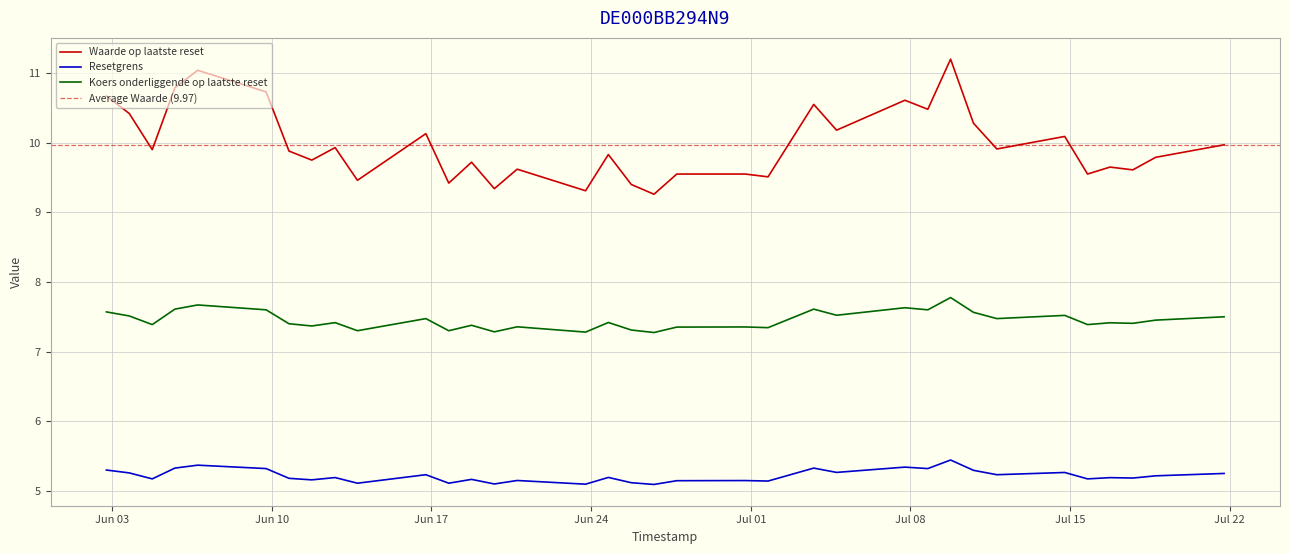

How many lines are shown in the chart?

3